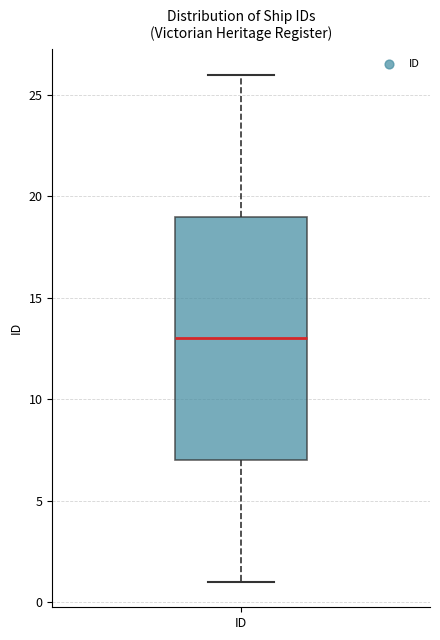

Transcribe this box plot: give where the median line is, the range the box spans, and where the two whiskers end, as read against the y-axis. The values are not printed on the chart, so give them approximately, as read against the axis.

median 13, box 7 to 19, whiskers 1 to 26